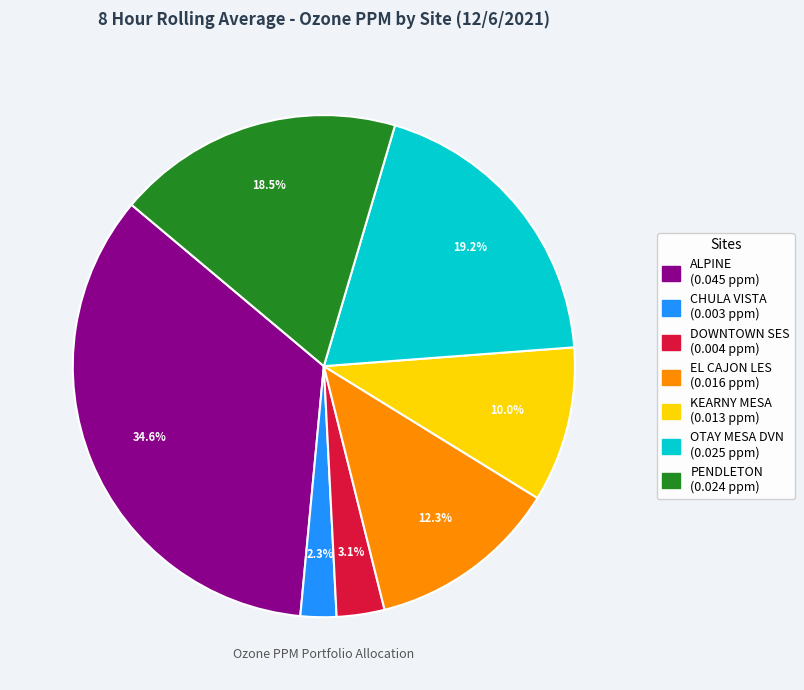

What percentage is the CHULA VISTA slice, to the nearest percent?

2%